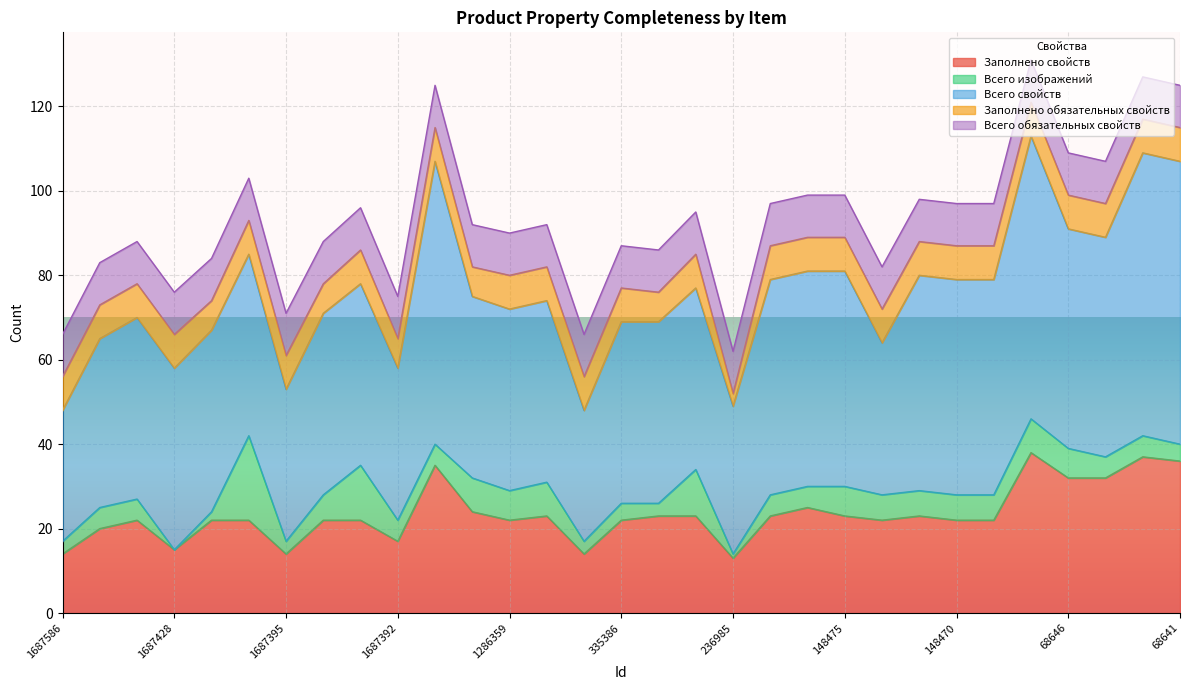

Is the value of Заполнено свойств at 1286359 greater than the value of Всего свойств at 335382?

No